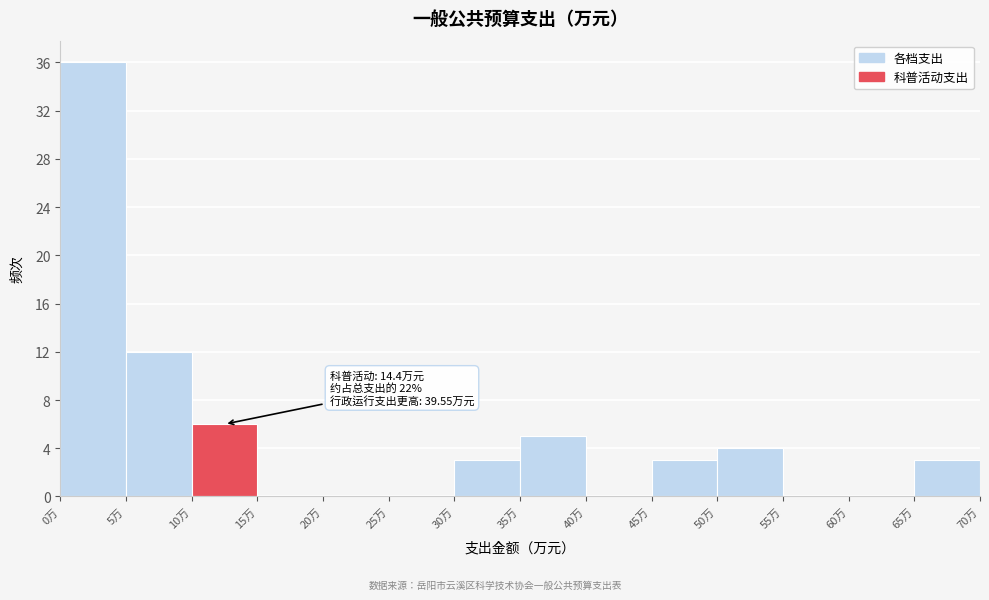

Which range on the x-axis has the tallest bar?

0 to 5